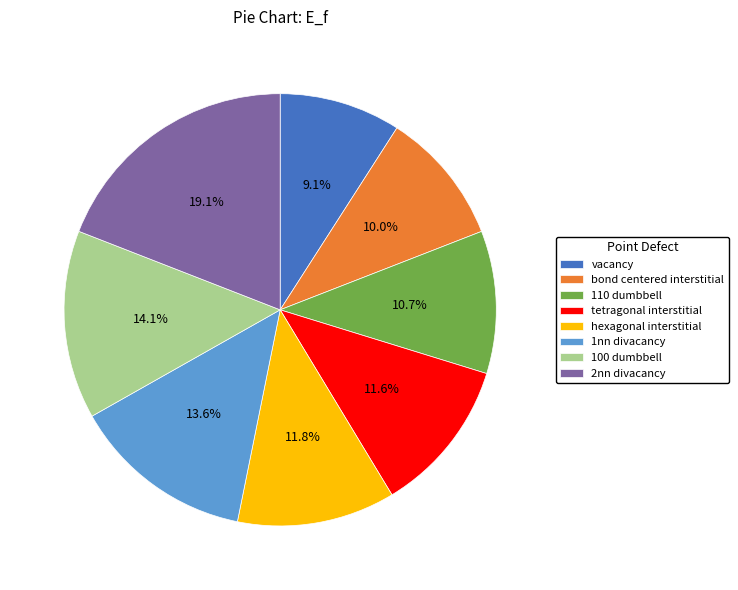

True or false: vacancy accounts for 9% of the total.

True